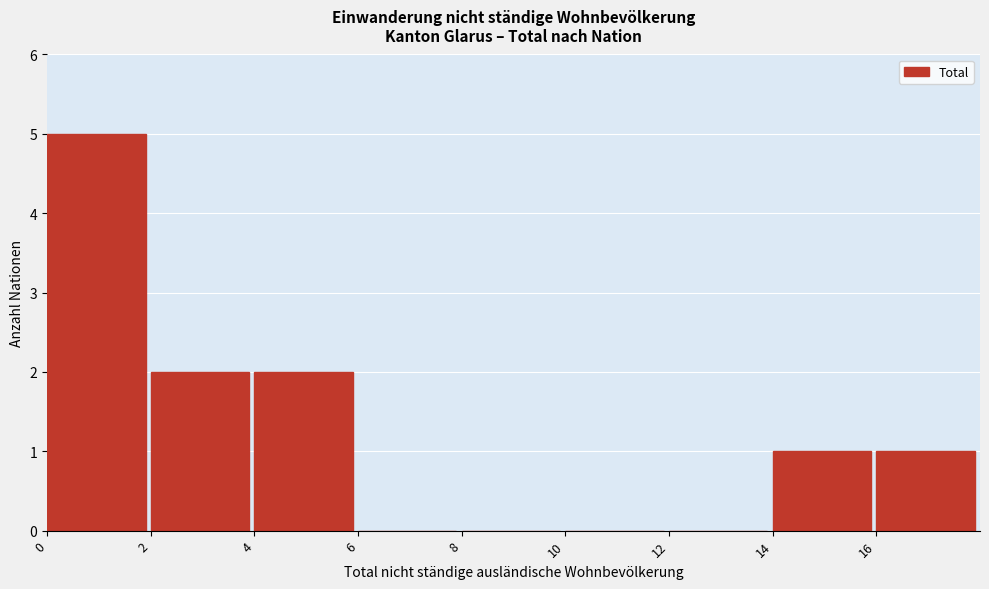

Over which range of the x-axis is the bar tallest?

0 to 2